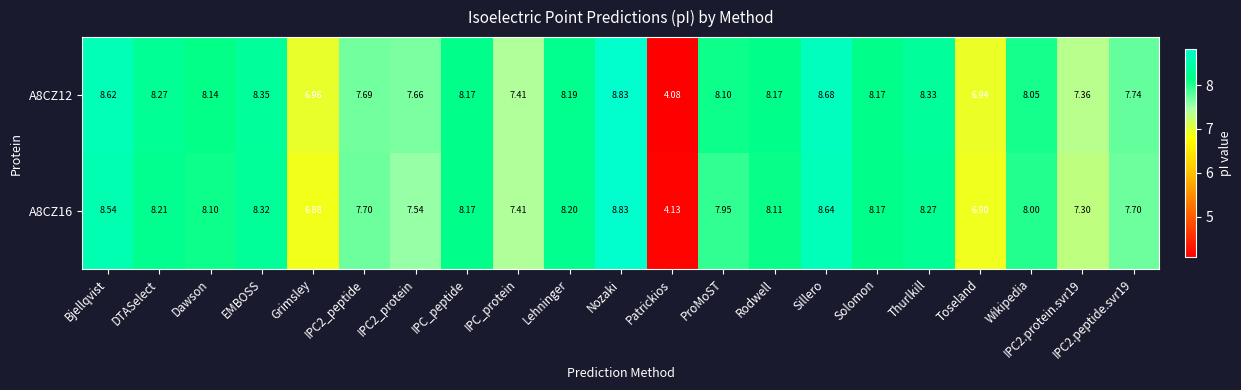

At which label does A8CZ16 first exceed 8?

Bjellqvist